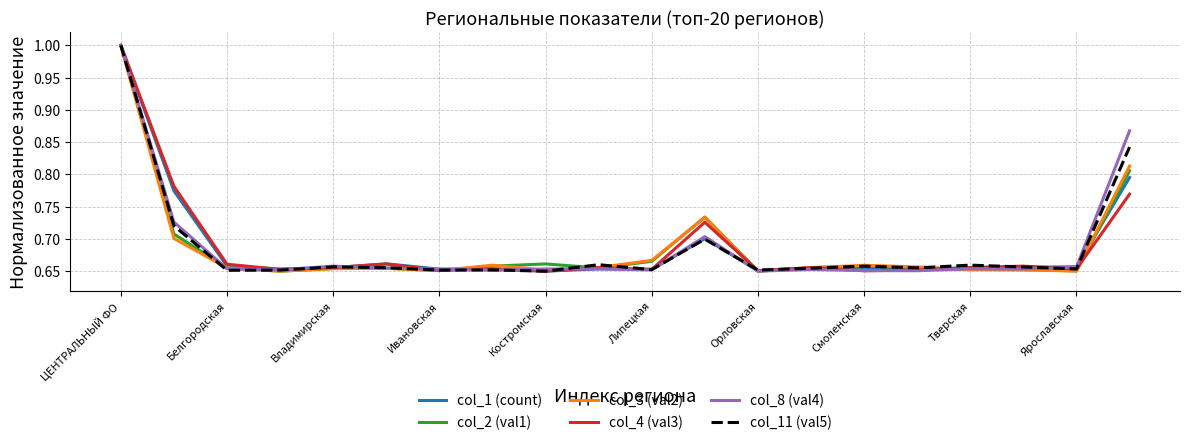

What is the maximum value for col_2 (val1)?

1.0